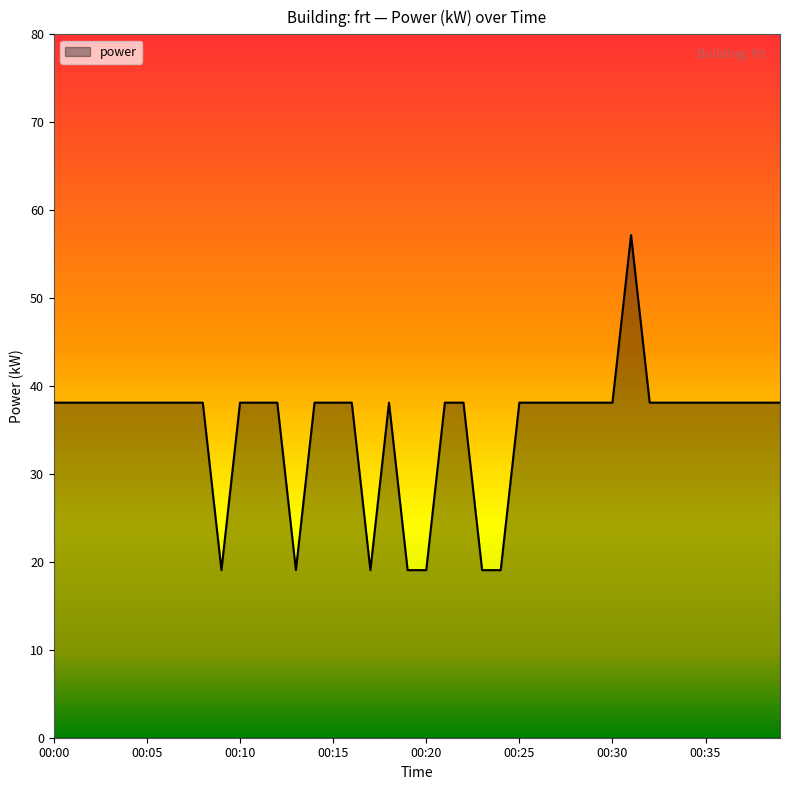

What is the difference between the maximum and minimum values?

38.1